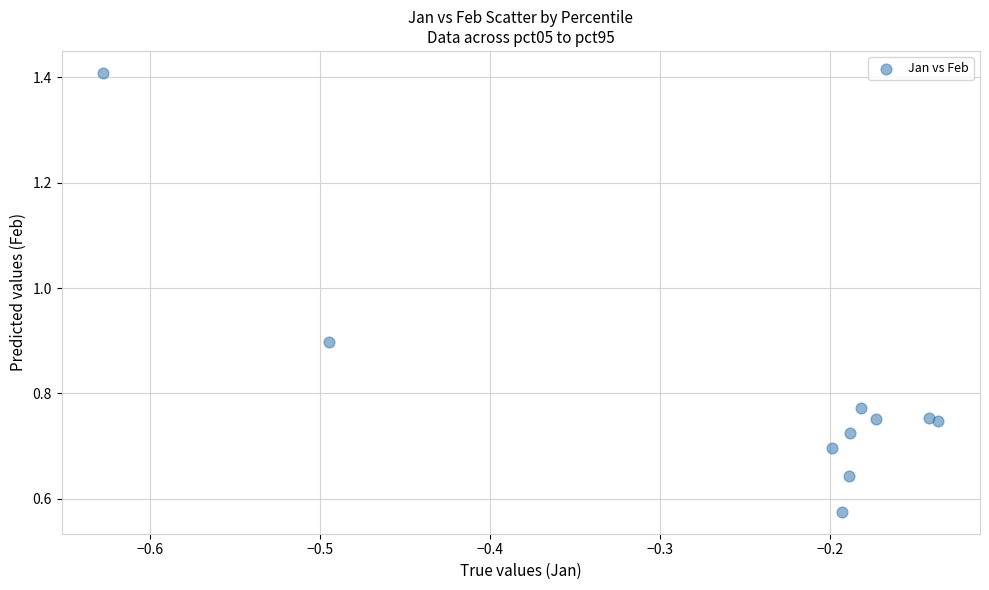

What is the range of X values (max minus min)?

0.5